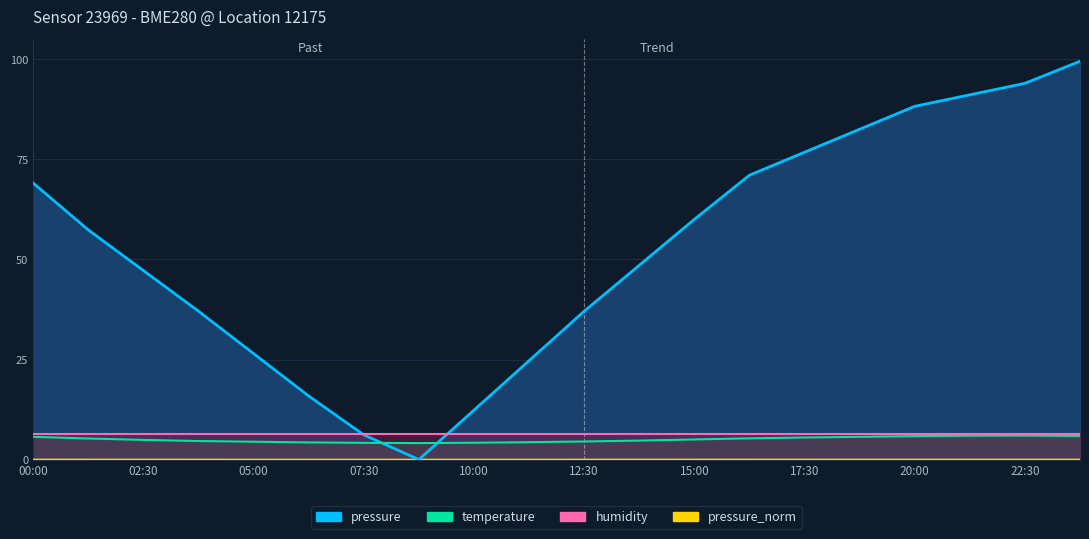

At which label does humidity reach its minimum?

00:00